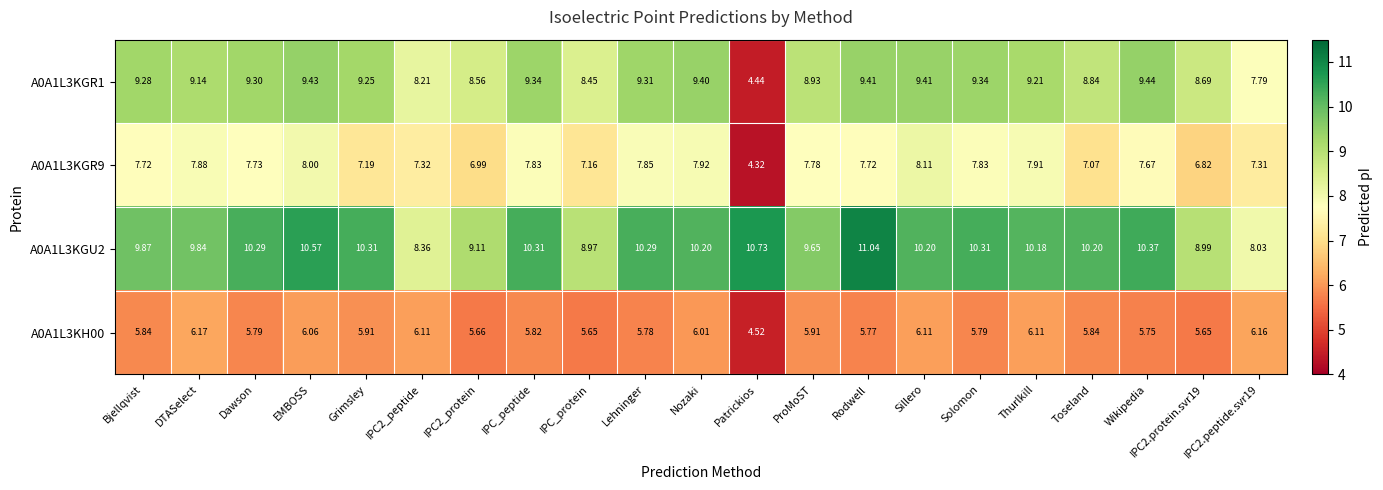

At which category is the sum across all series the highest?

EMBOSS